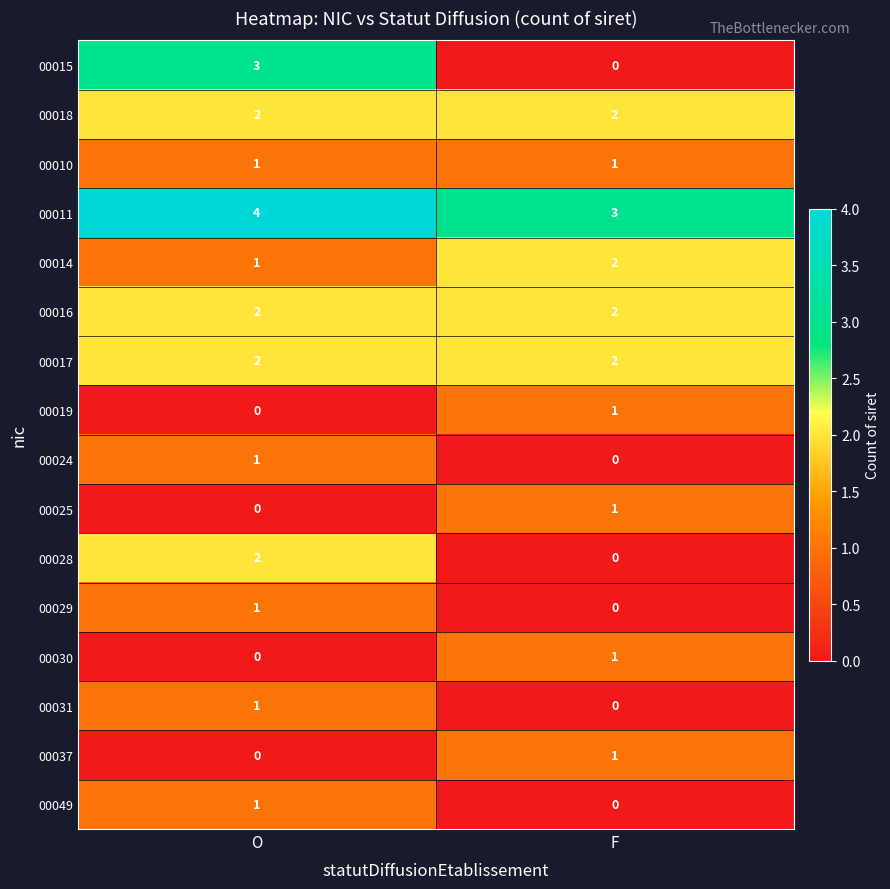

What is the sum of the 00011 values at F and O?

7